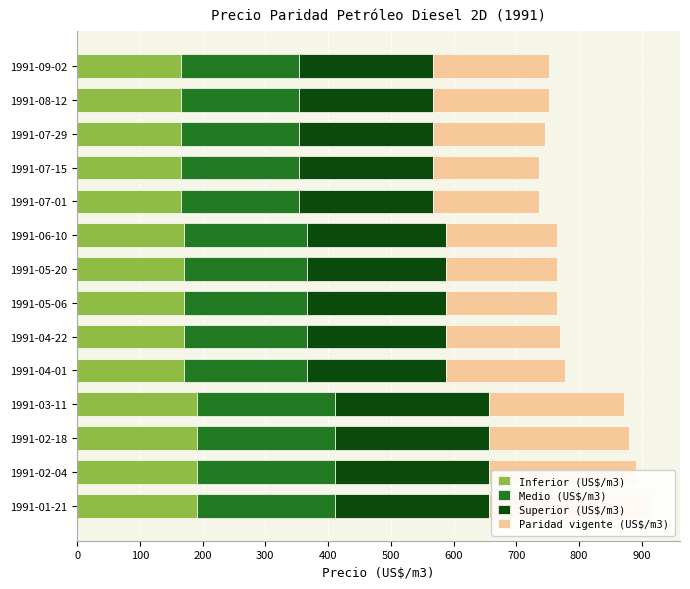

What is the value of the Inferior (US$/m3) bar at the 1st from the left?

191.6